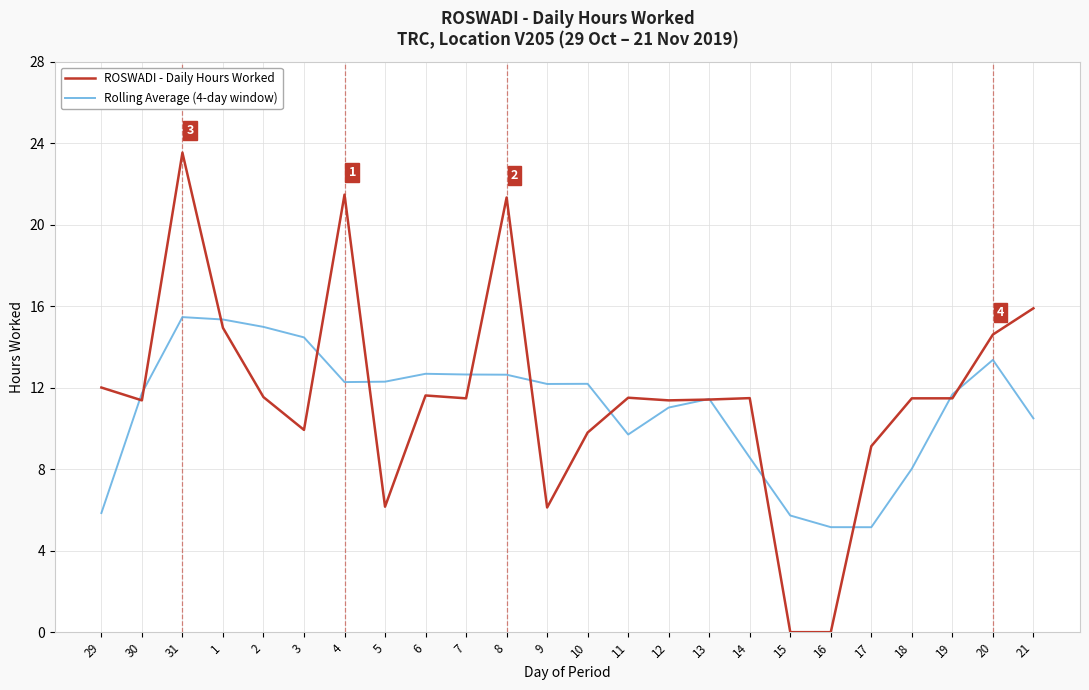

What is the minimum value for Rolling Average (4-day window)?

5.2